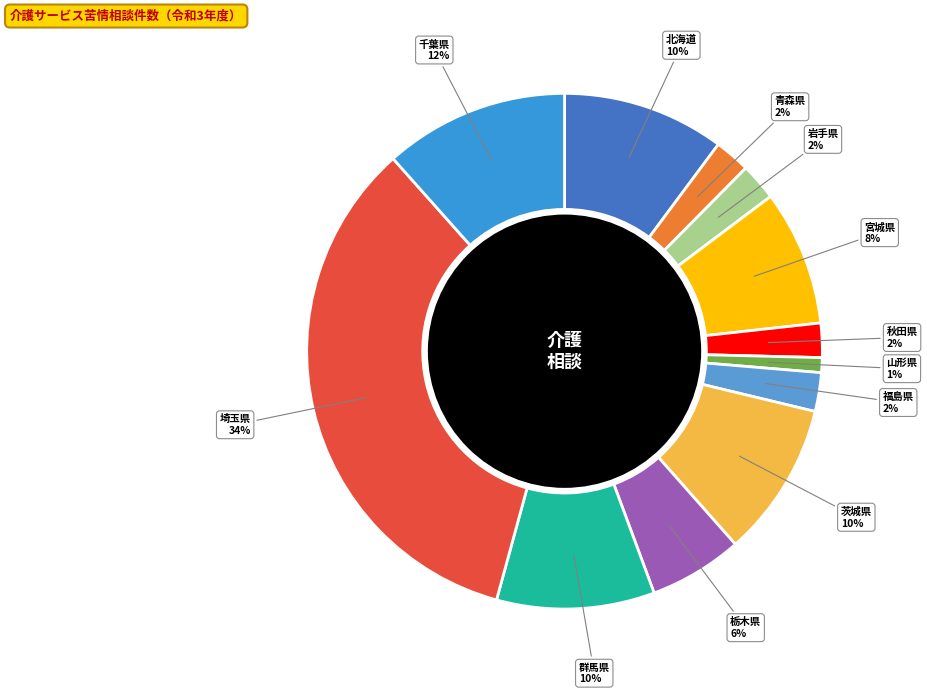

To the nearest percent, what portion does 埼玉県 represent?

34%